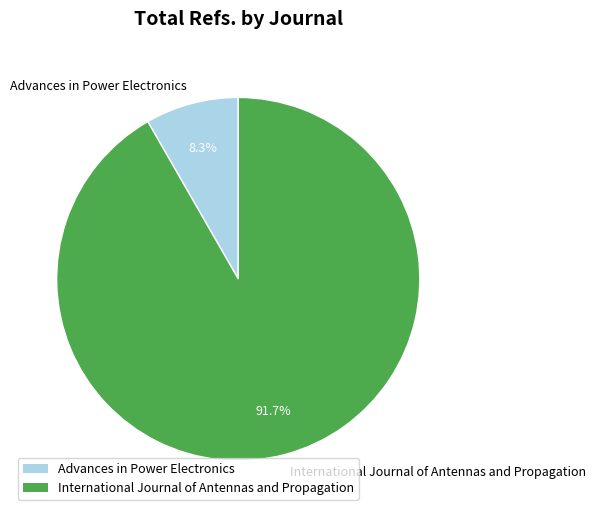

Combined, what portion of the pie is International Journal of Antennas and Propagation and Advances in Power Electronics?

100.0%